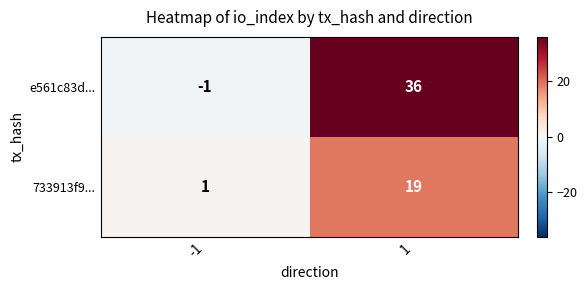

How many negative values does the e561c83d... series have?

1